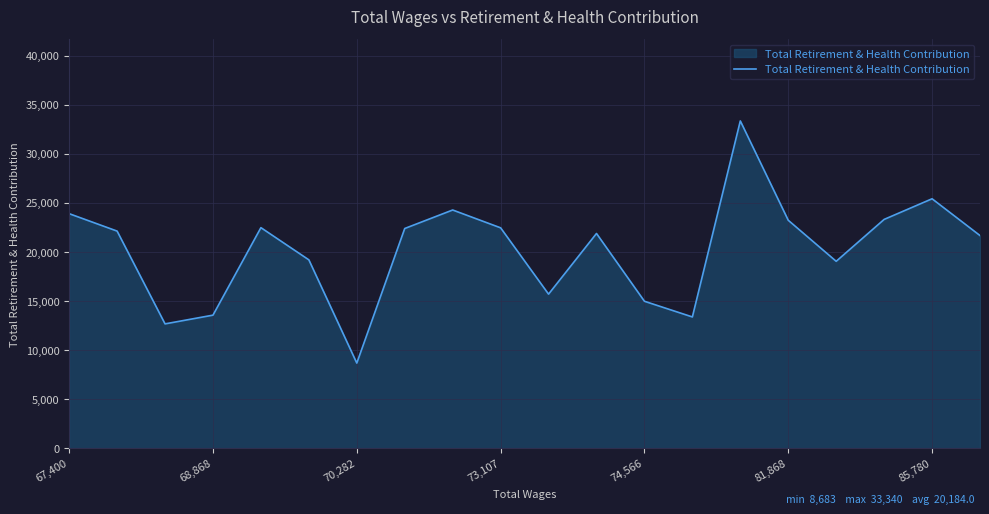

What is the maximum value shown in the chart?

33340